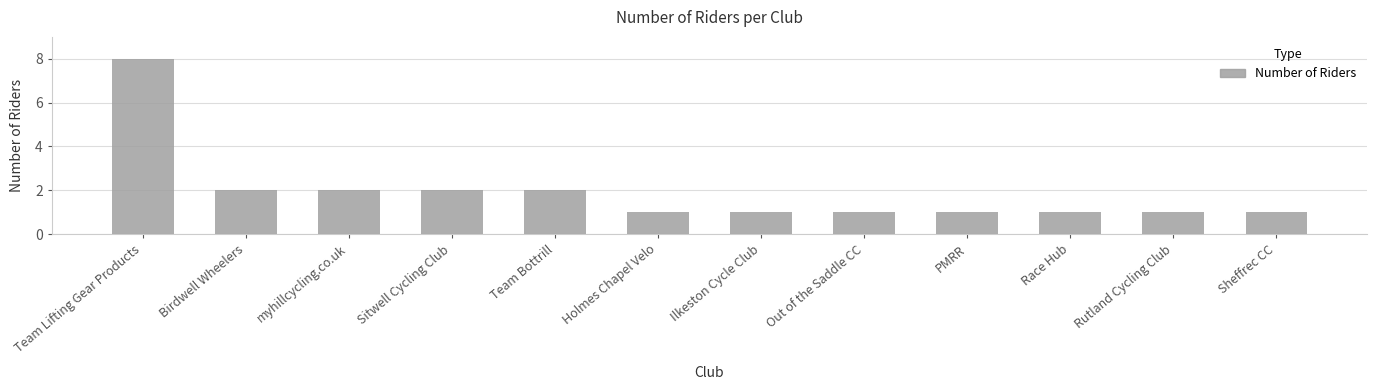

What is the sum of all values?

23